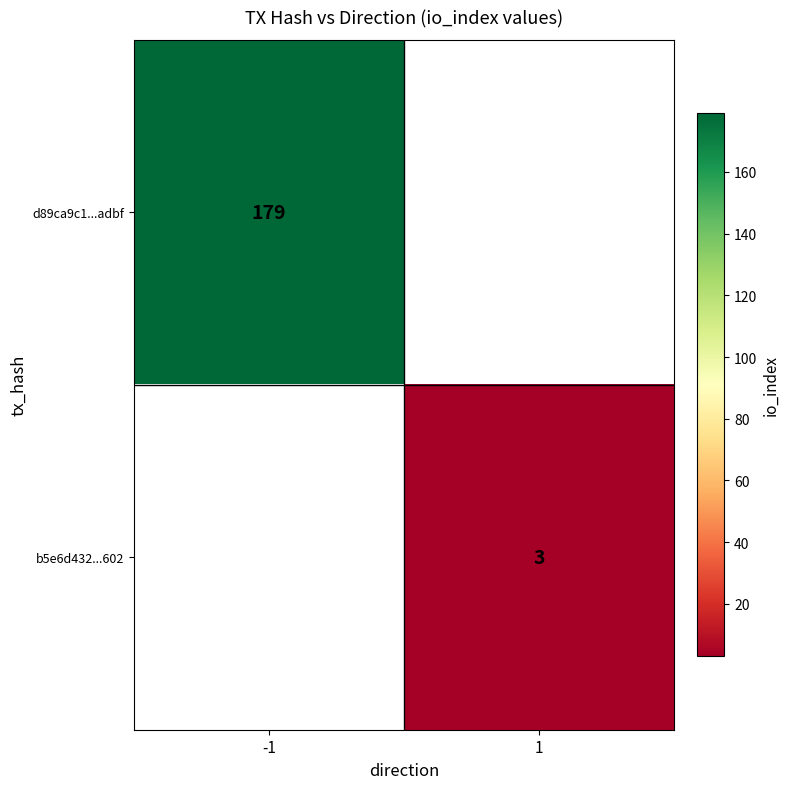

The value of d89ca9c1...adbf at -1 is 179. True or false?

True